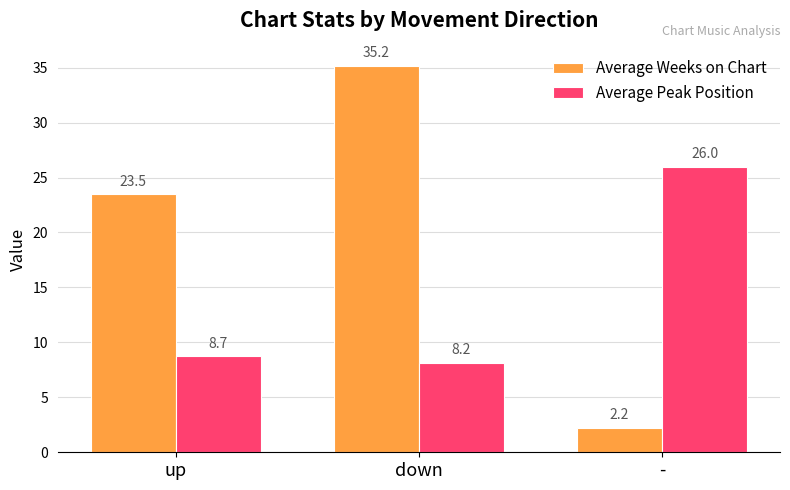

What is the average value of the Average Peak Position series?

14.3